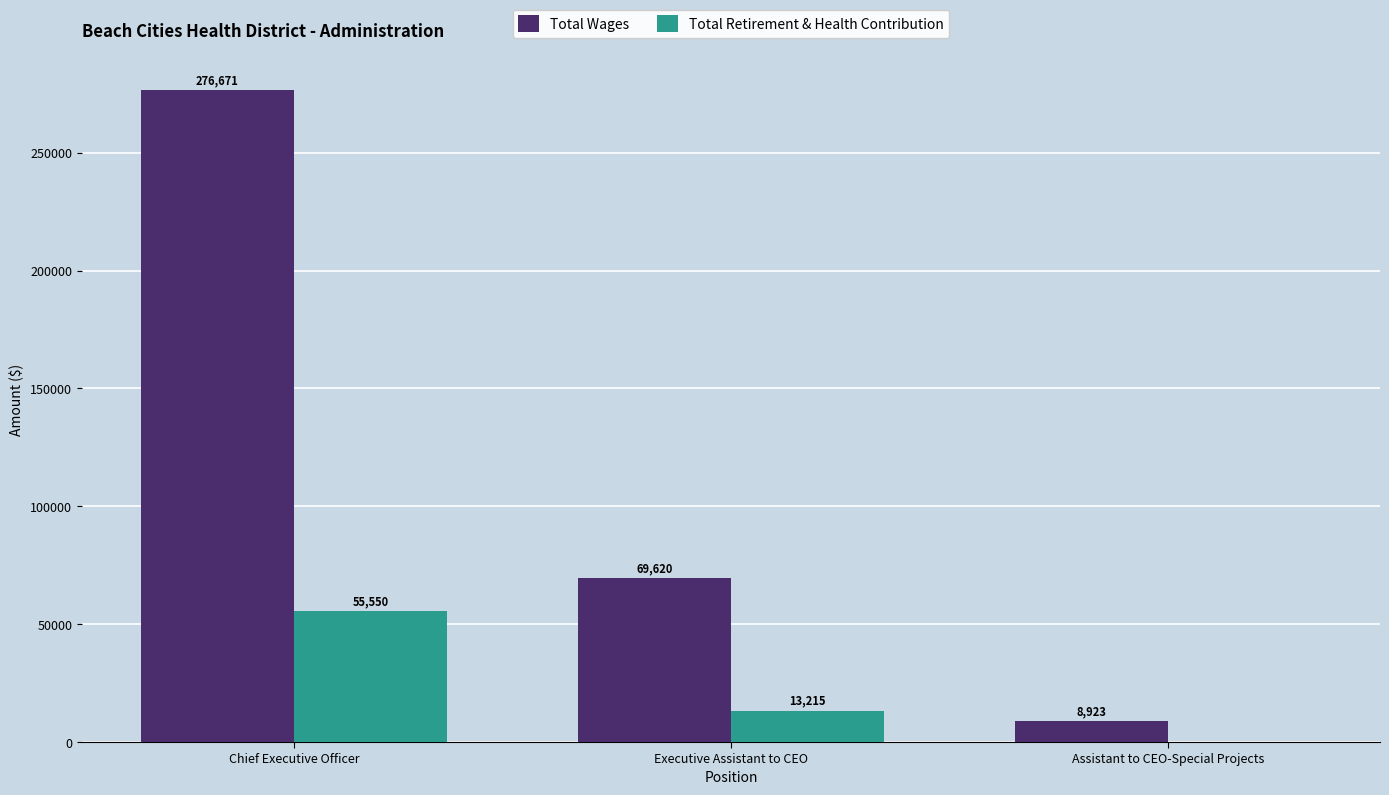

Between Chief Executive Officer and Executive Assistant to CEO, which series saw the biggest shift?

Total Wages